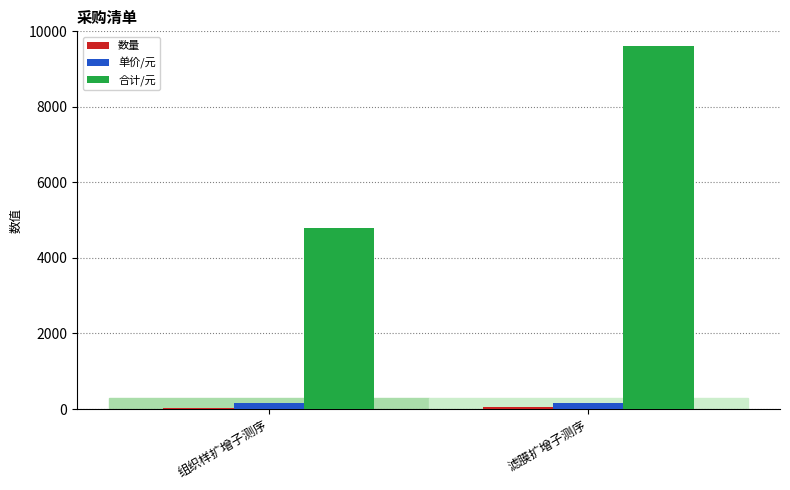

The value of 合计/元 at 组织样扩增子测序 is 3068. True or false?

False